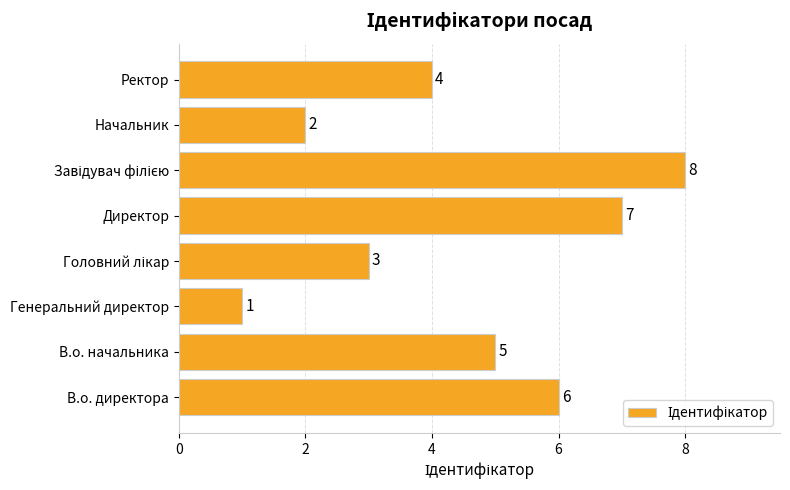

What is the difference between the maximum and second lowest values?

6